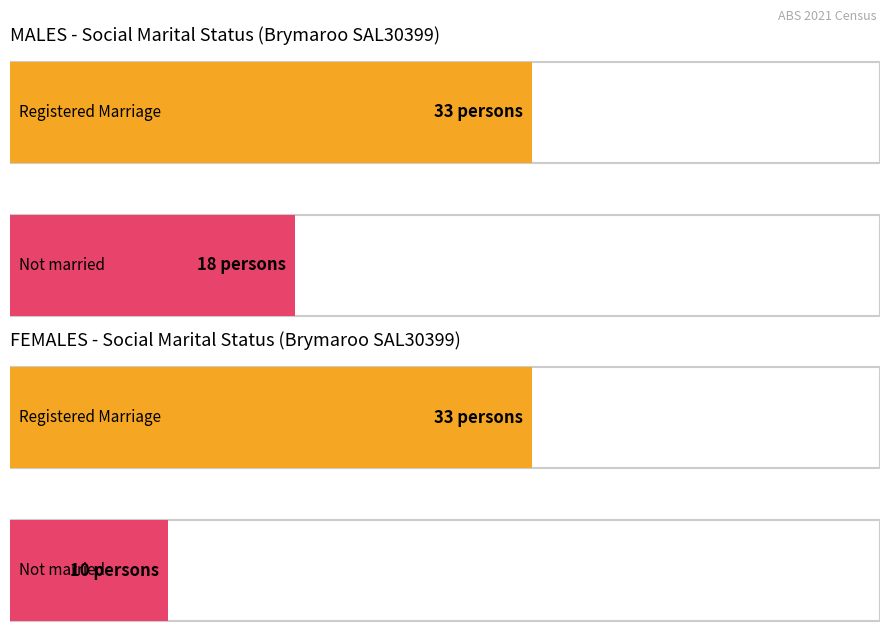

How many data points in Married in a registered marriage are above 10?

2